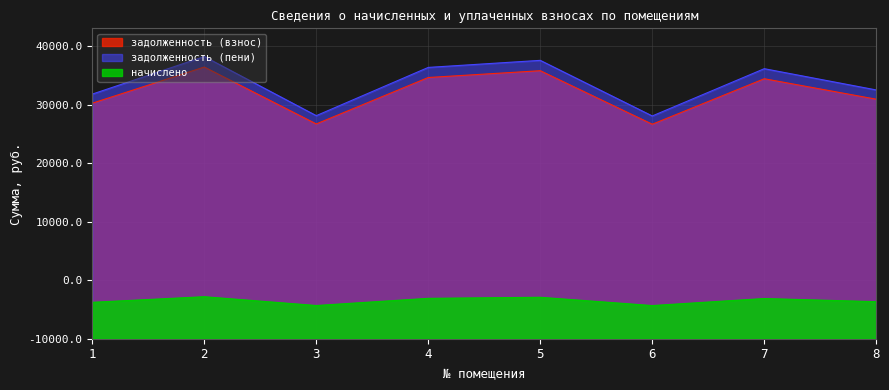

At which category does начислено reach its first local valley?

3